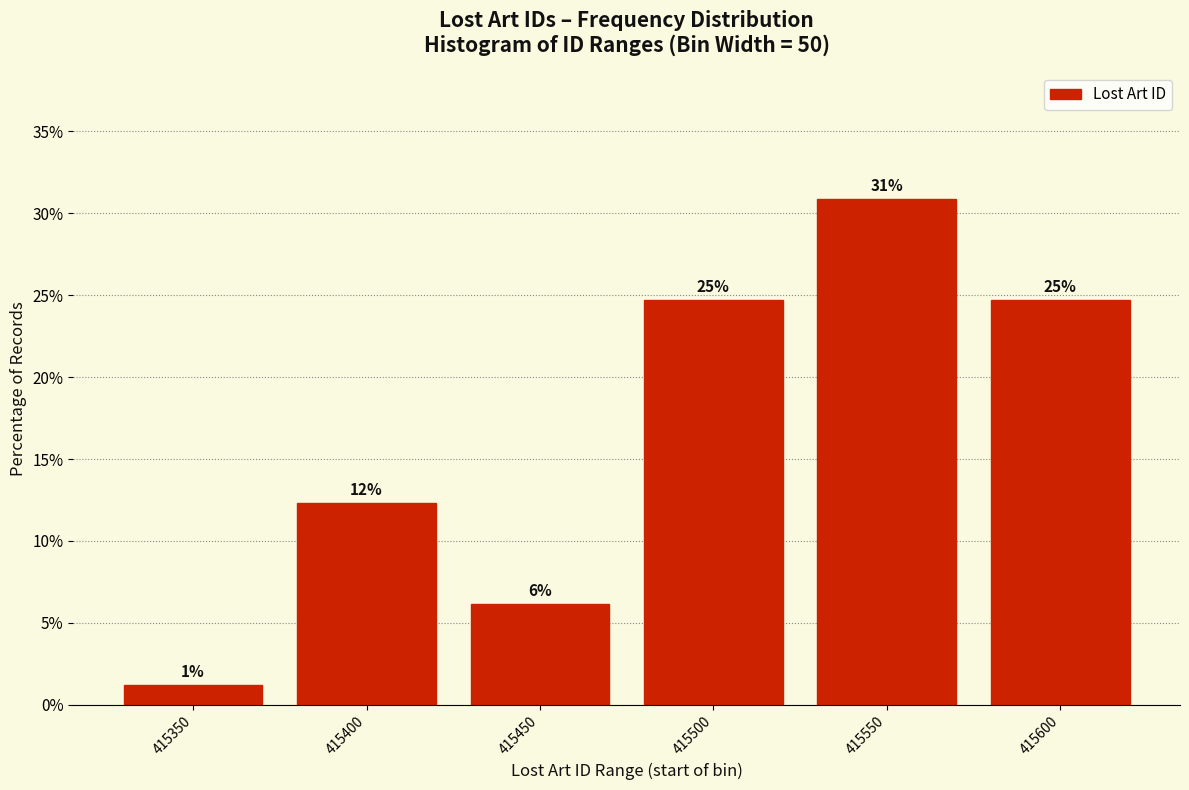

How many bars are there in total?

6